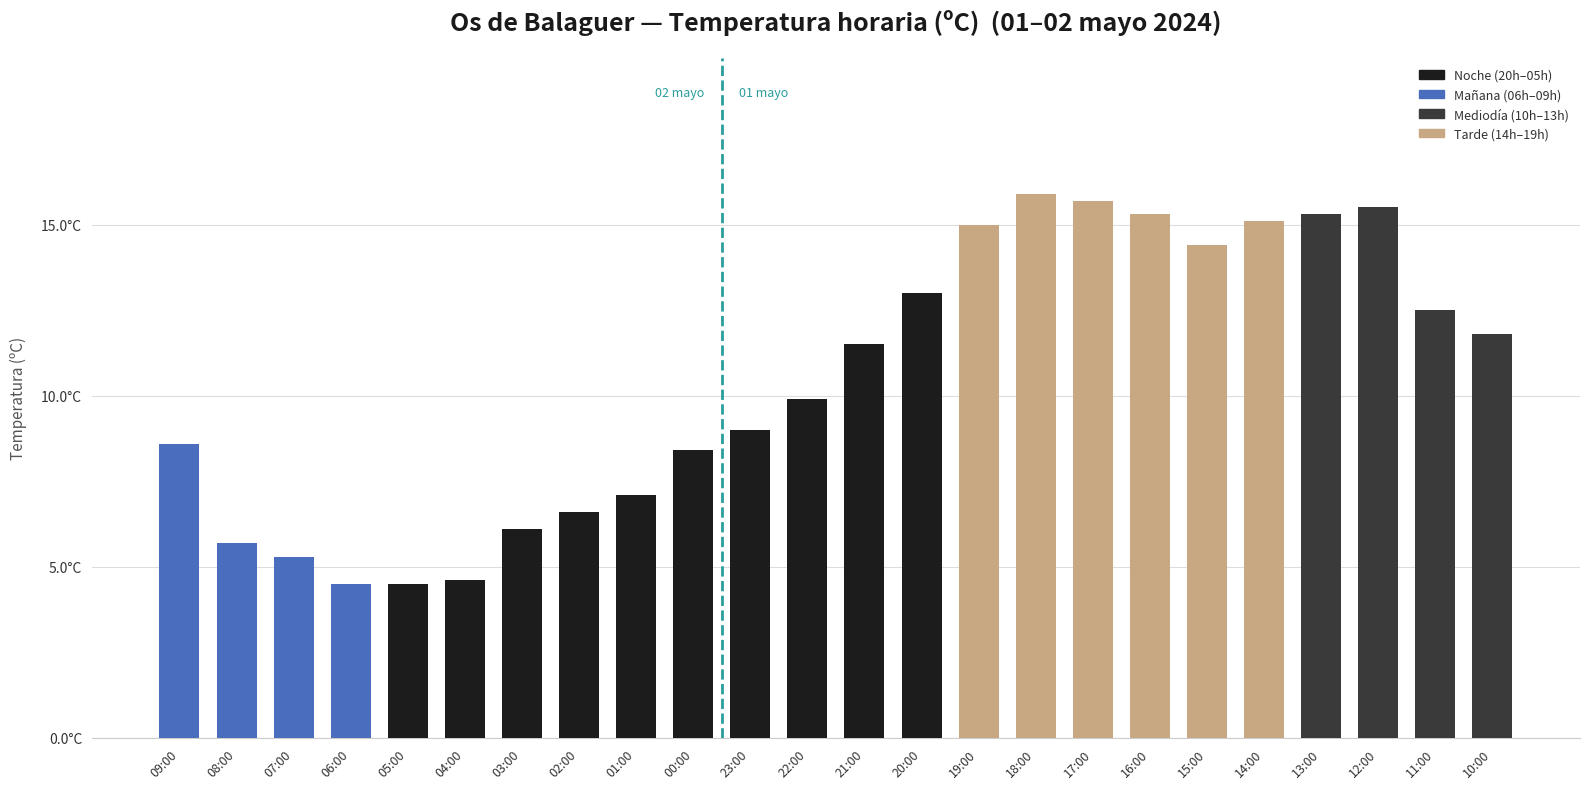

Does the chart contain any negative values?

No